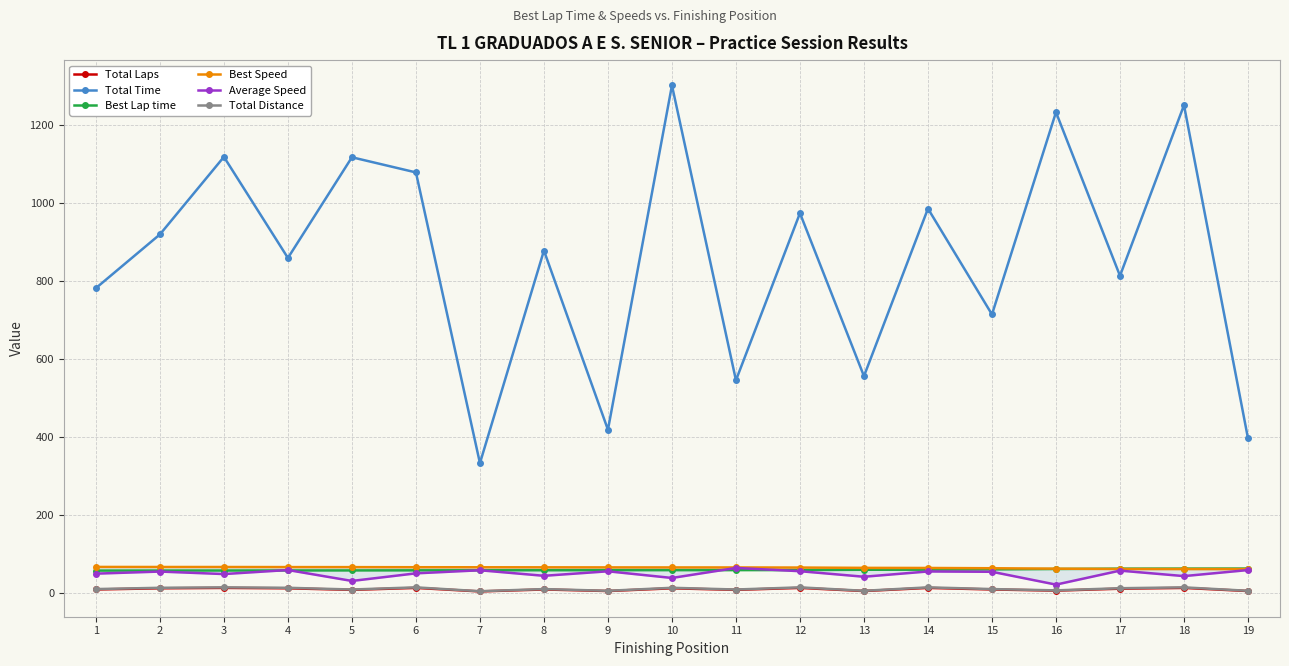

Is it true that Total Laps equals 13.0 at 2?

True